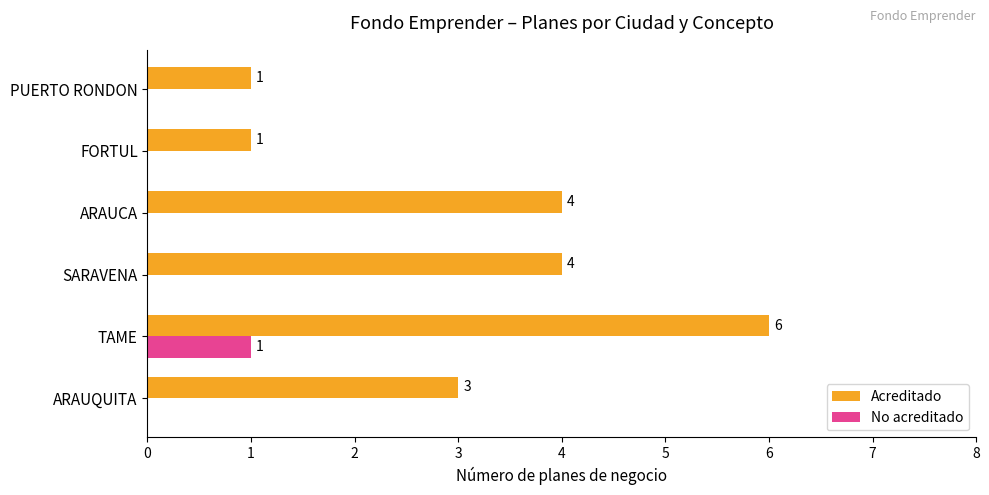

What is the sum of the Acreditado values at ARAUCA and TAME?

10